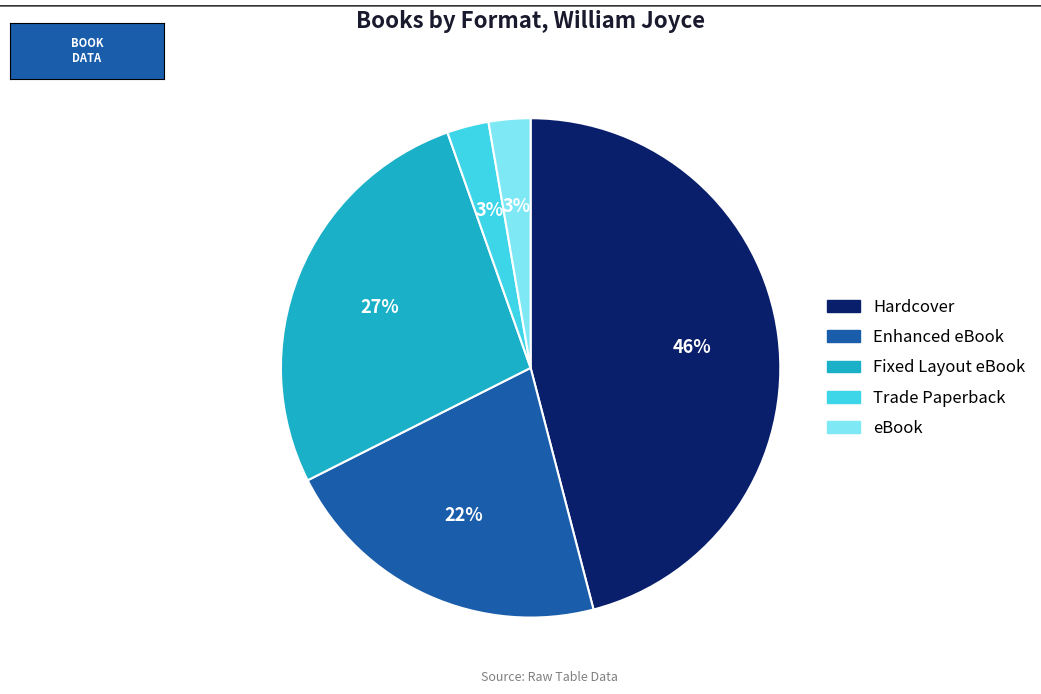

To the nearest percent, what is the difference between the largest and smallest slice percentages?

43%